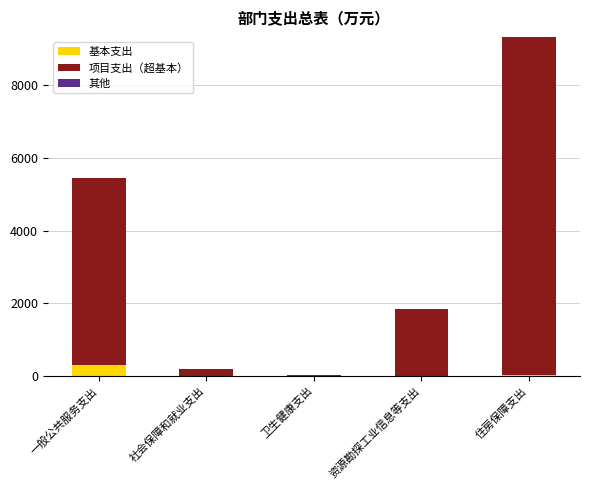

Which series changed the most between 资源勘探工业信息等支出 and 住房保障支出?

项目支出（超基本）